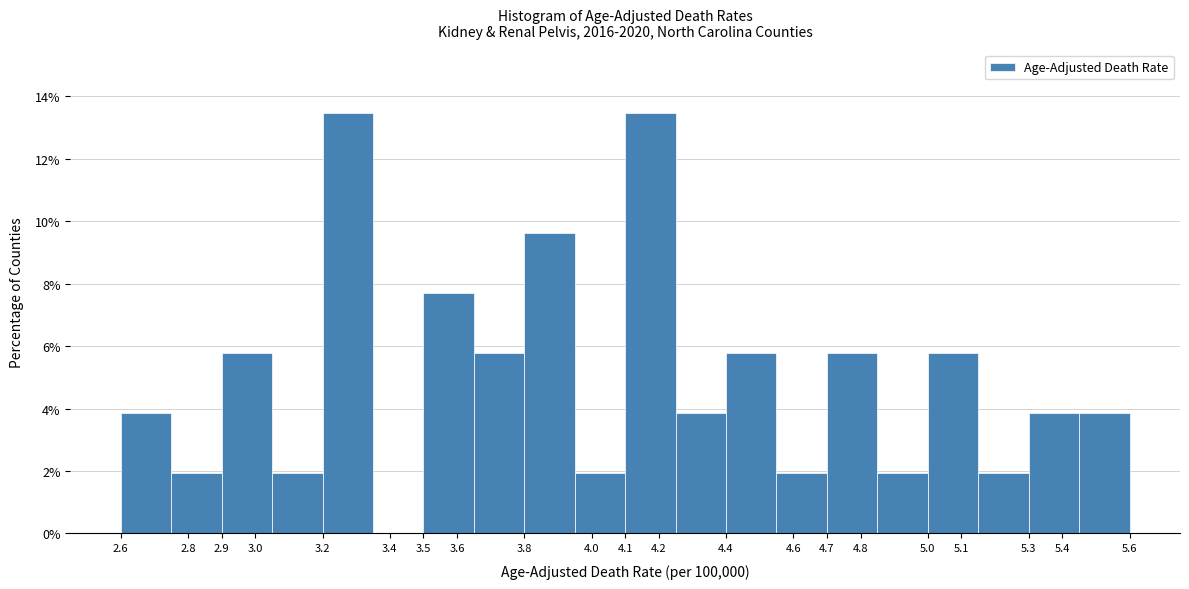

Reading left to right, list every bar in this chart as the range it spans on the x-axis followed by its height. The values are not printed on the chart, so give them approximately, as read against the axis.

2.60 to 2.75: 3.8
2.75 to 2.90: 2.0
2.90 to 3.05: 5.8
3.05 to 3.20: 2.0
3.20 to 3.35: 13.4
3.35 to 3.50: 0
3.50 to 3.65: 7.6
3.65 to 3.80: 5.8
3.80 to 3.95: 9.6
3.95 to 4.10: 2.0
4.10 to 4.25: 13.4
4.25 to 4.40: 3.8
4.40 to 4.55: 5.8
4.55 to 4.70: 2.0
4.70 to 4.85: 5.8
4.85 to 5.00: 2.0
5.00 to 5.15: 5.8
5.15 to 5.30: 2.0
5.30 to 5.45: 3.8
5.45 to 5.60: 3.8